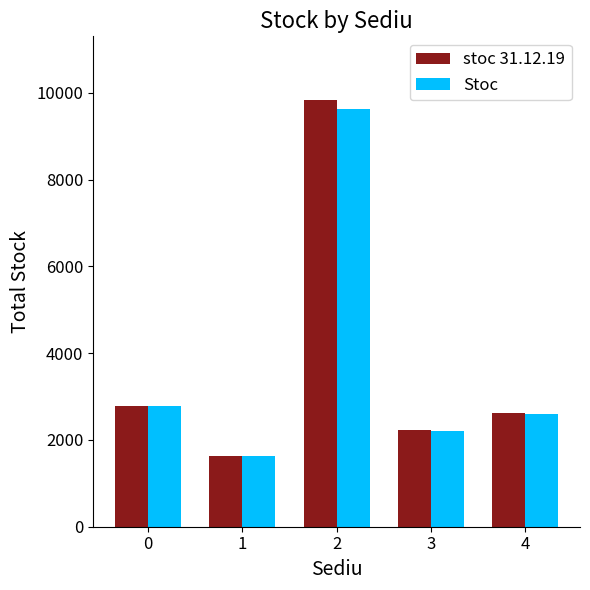

Which category has the highest value in the stoc 31.12.19 series?

2